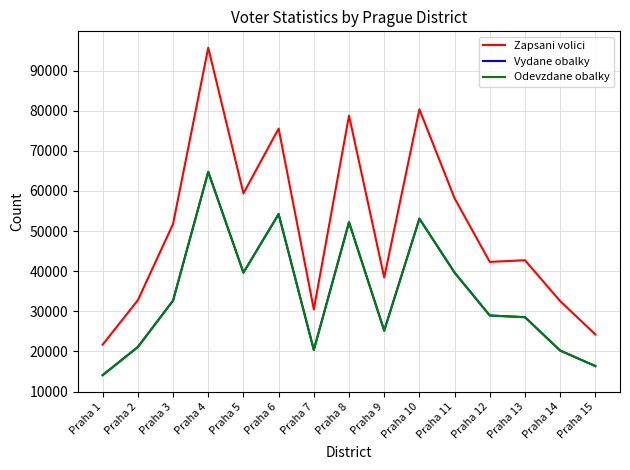

At which category is the sum across all series the highest?

Praha 4